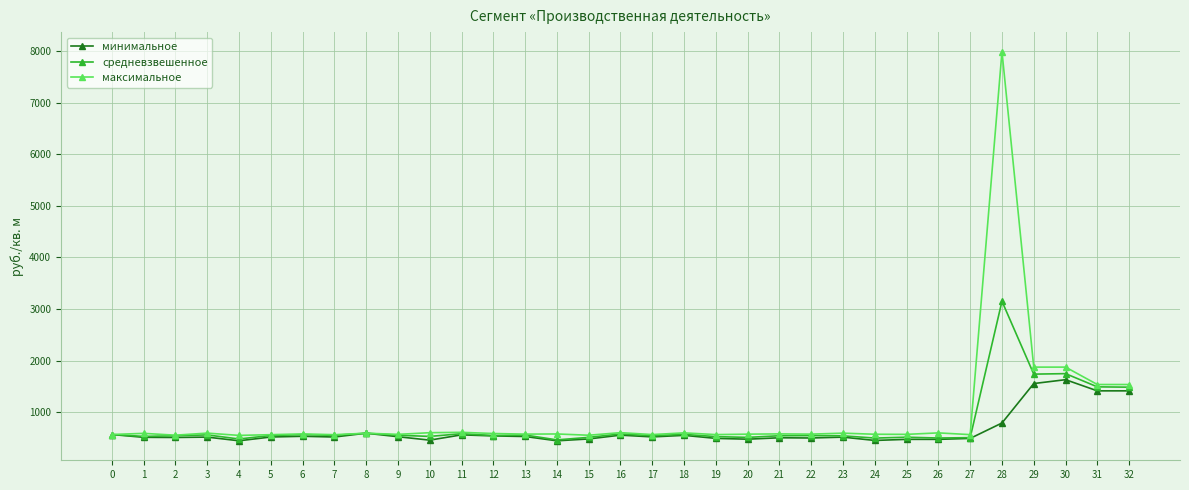

At which category is the sum across all series the highest?

28